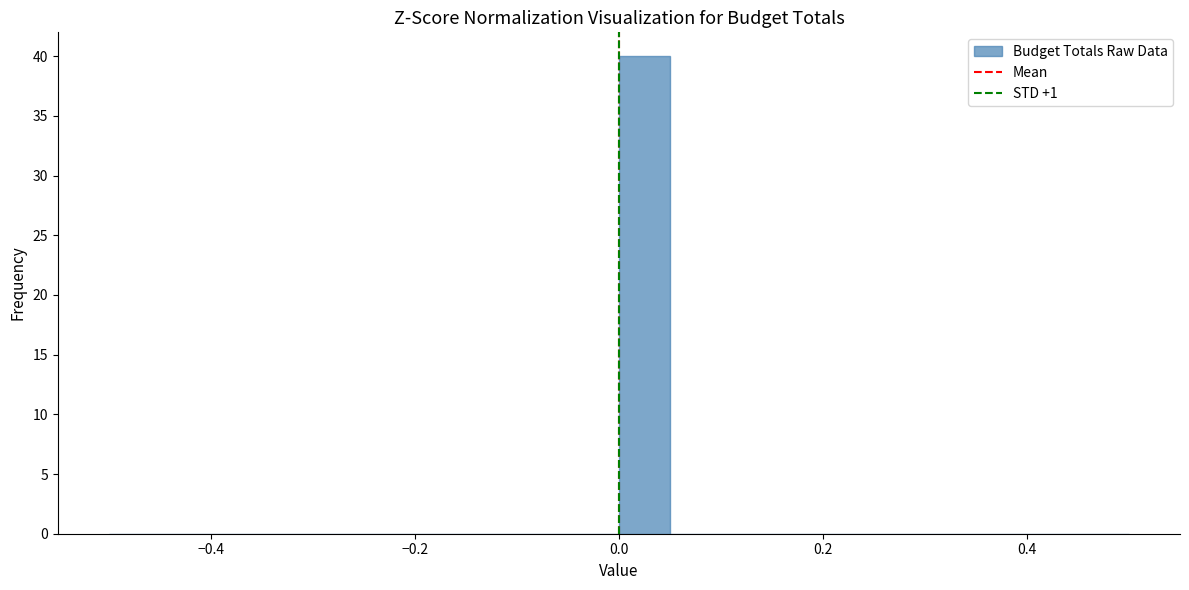

Around what value on the x-axis is the tallest bar? Give the approximate position of its centre, as read against the axis.

0.02